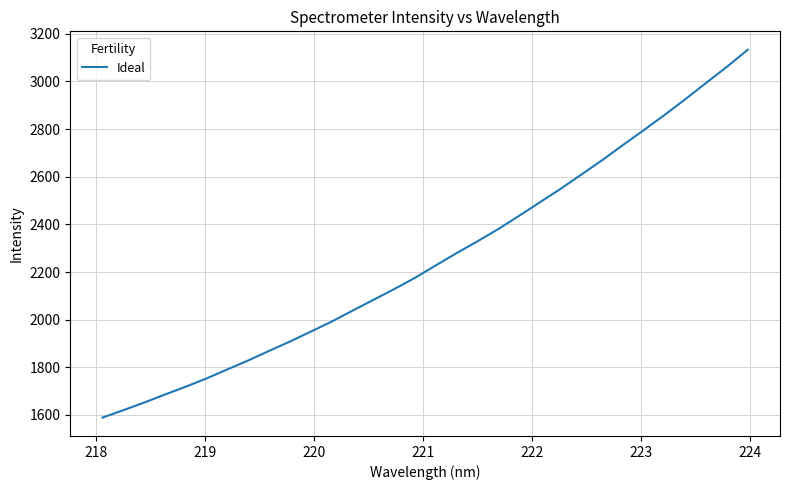

What is the greatest value displayed?

3133.0